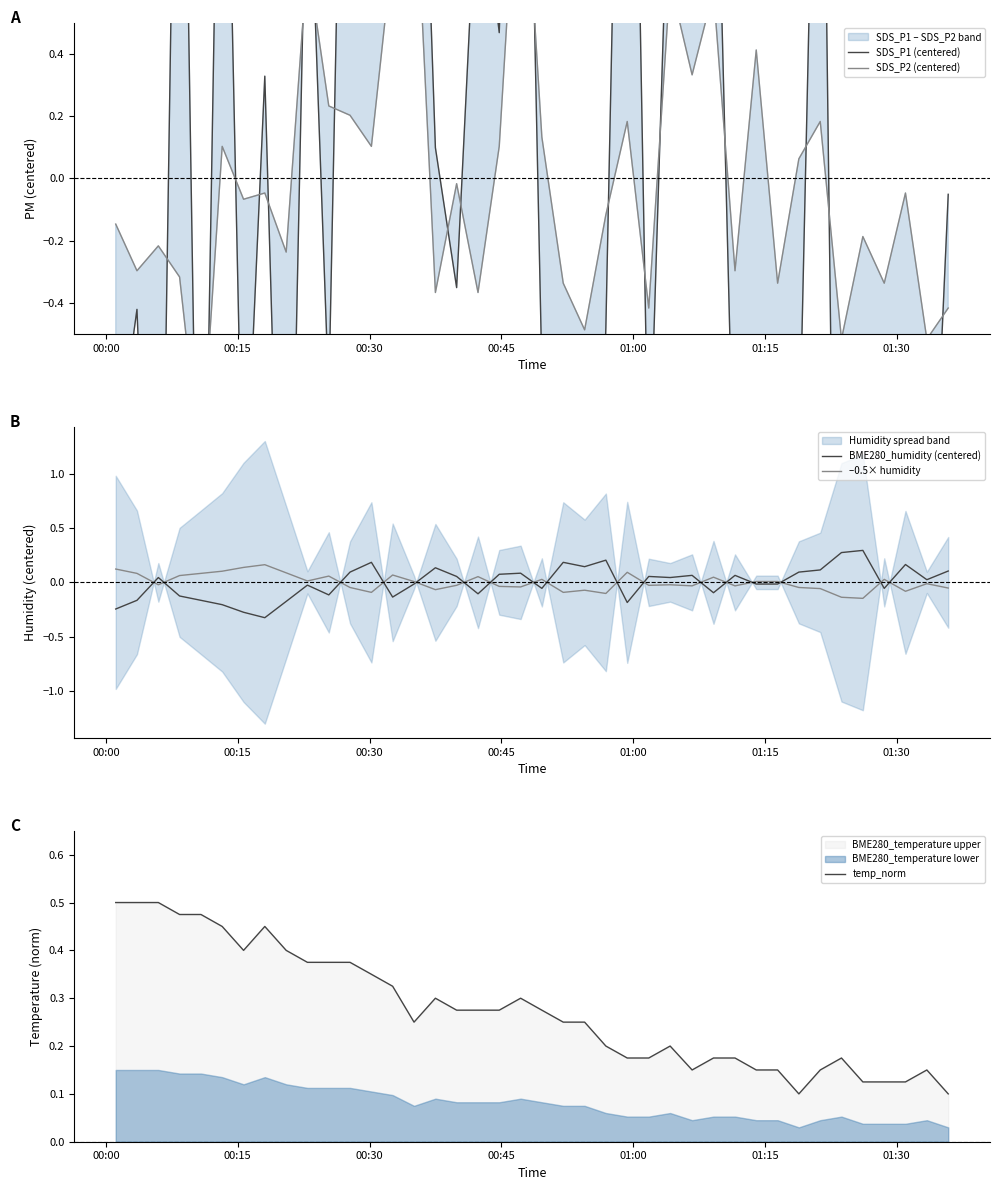

What is the difference between the maximum and minimum values in the –0.5× humidity series?

0.3